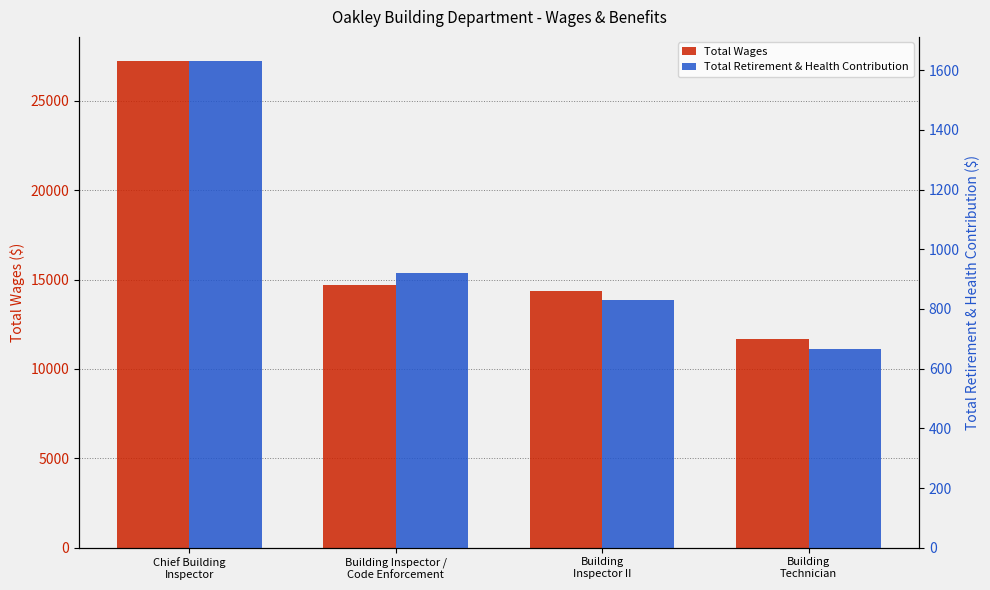

What is the sum of all Total Retirement & Health Contribution values?

4047